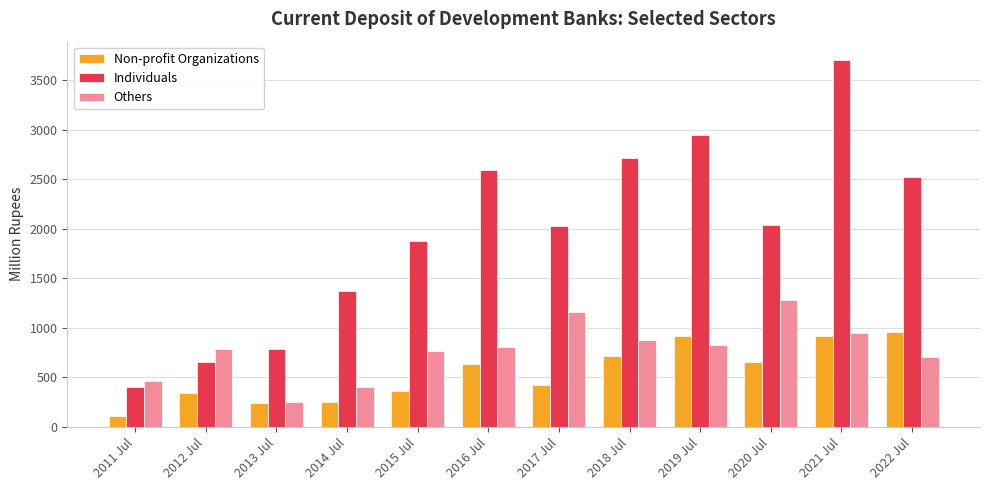

Which series has the largest total across all categories?

Individuals